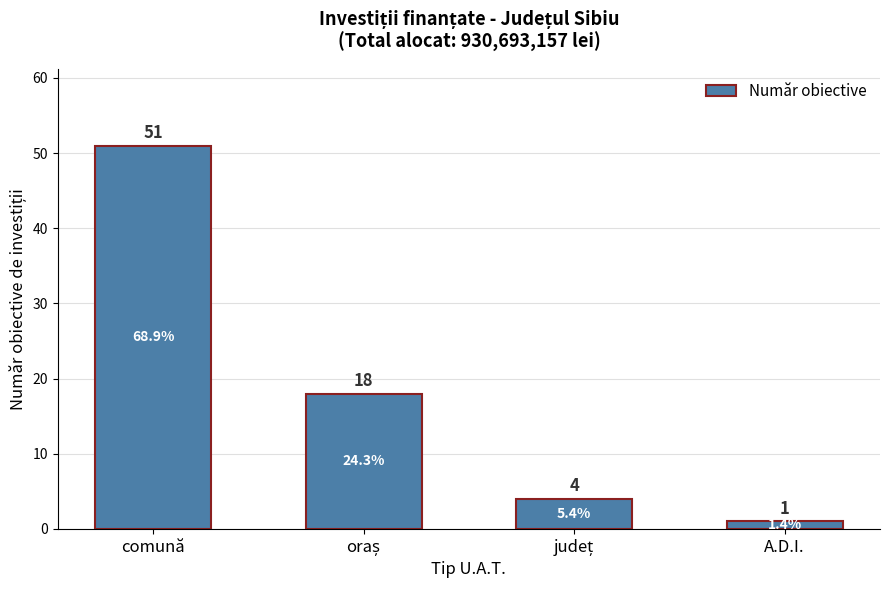

Which label corresponds to the smallest value in the chart?

A.D.I.